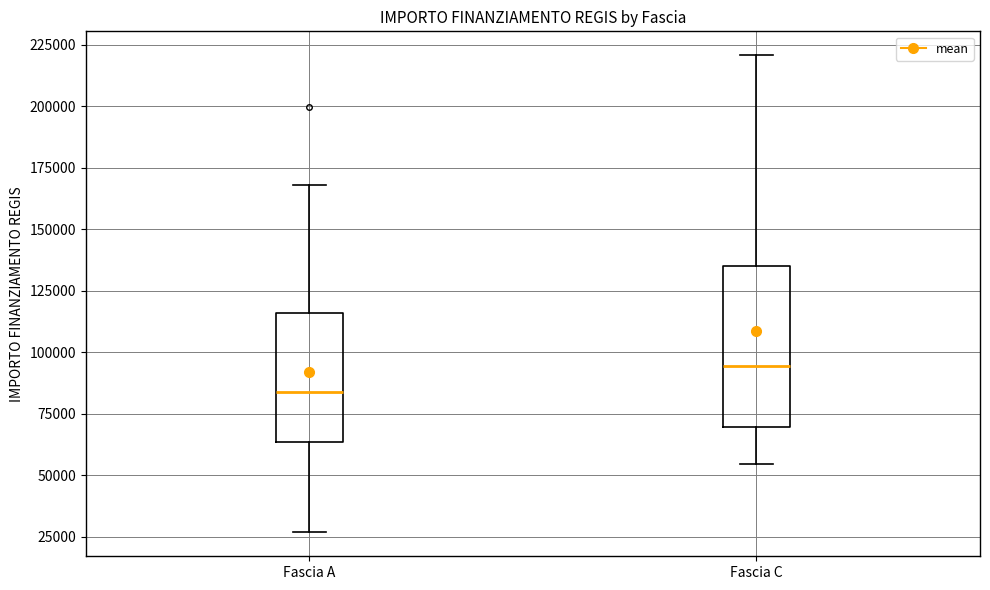

Which box is the tallest, from its lower edge to its upper edge?

Fascia C